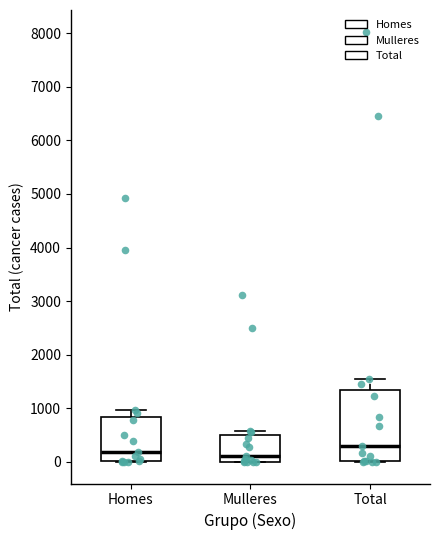

Where does the median line of the box for Total sit on the y-axis? The values are not printed on the chart, so give them approximately, as read against the axis.

300